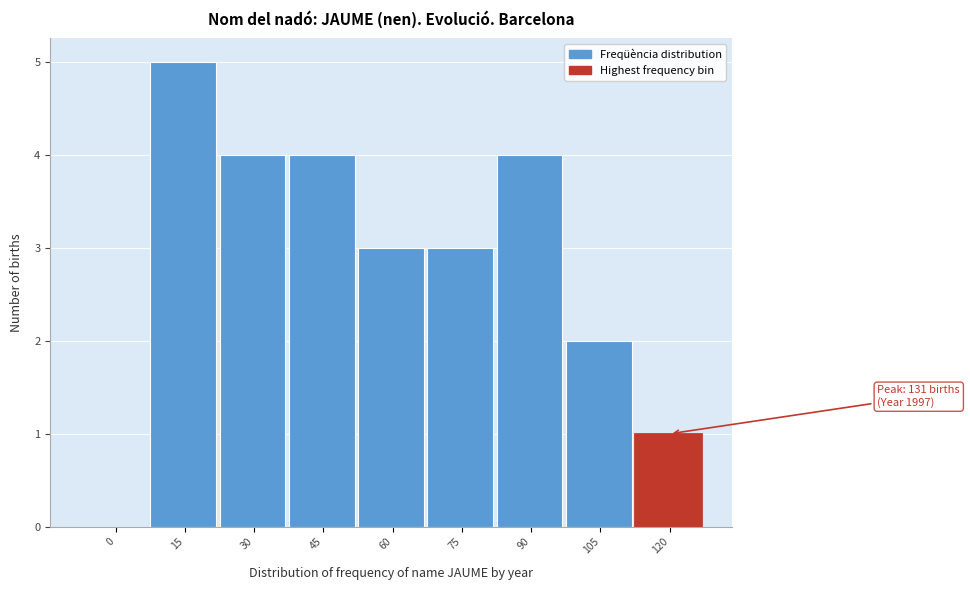

Reading left to right, extract all data points from this chart.

0=0	15=5	30=4	45=4	60=3	75=3	90=4	105=2	120=1